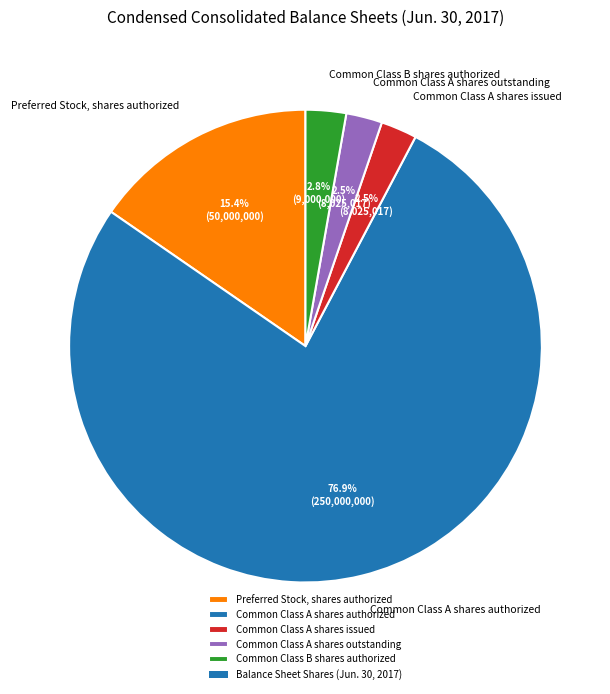

What portion of the pie excludes Common Class B shares authorized?

97.2%